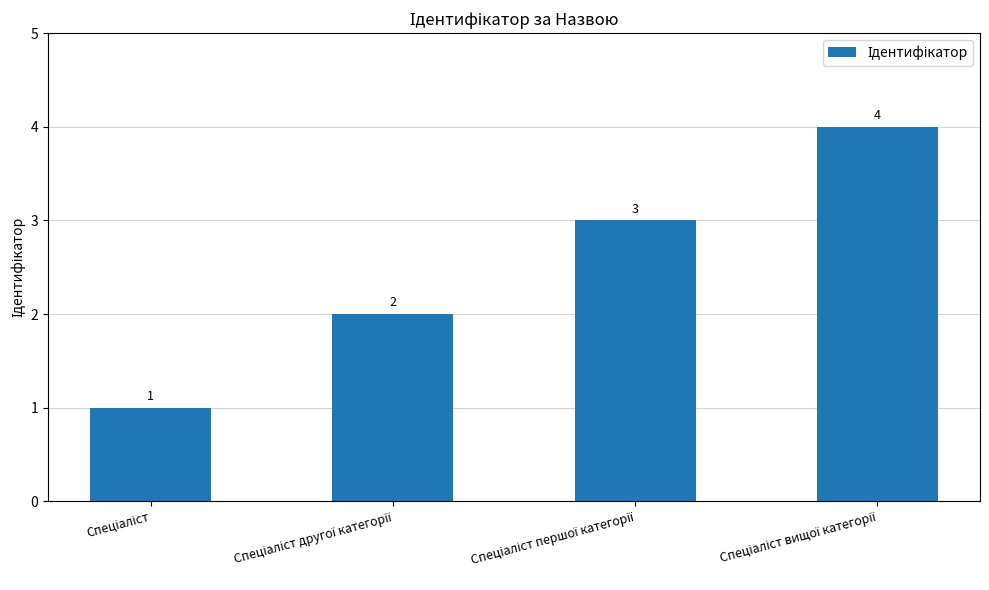

What is the value of the 1st bar from the left?

1